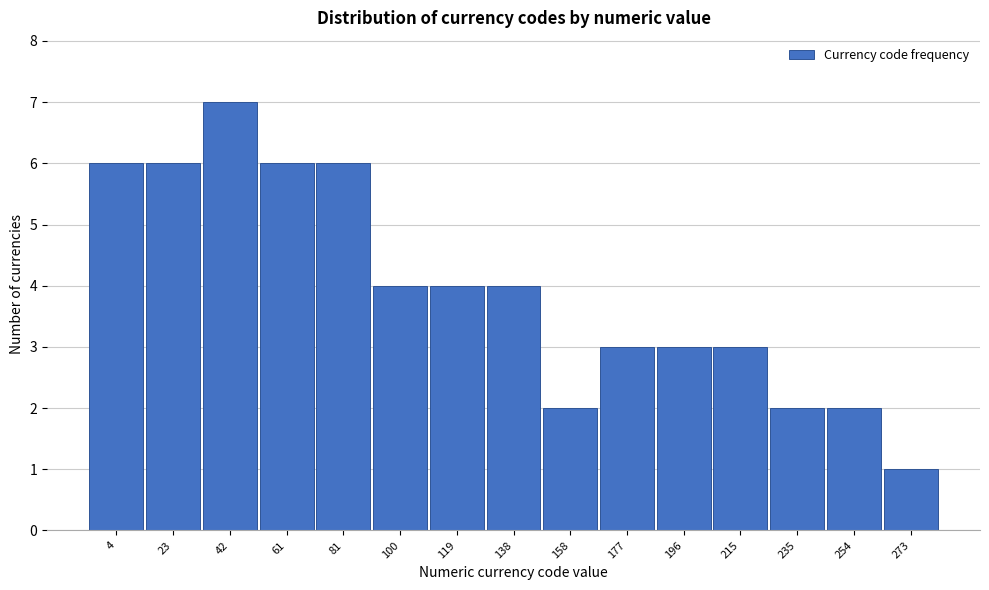

Reading left to right, what are all the values shown in this chart?

4=6	23=6	42=7	61=6	81=6	100=4	119=4	138=4	158=2	177=3	196=3	215=3	235=2	254=2	273=1